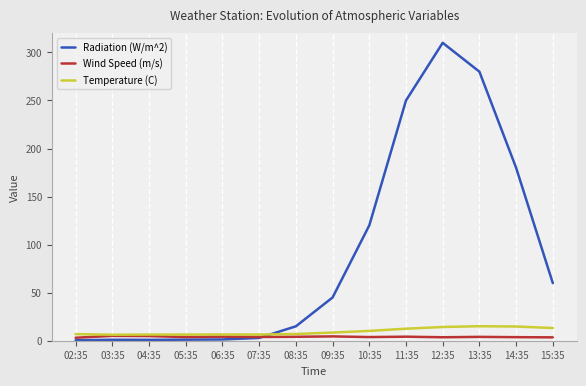

Does the chart have visible grid lines?

Yes